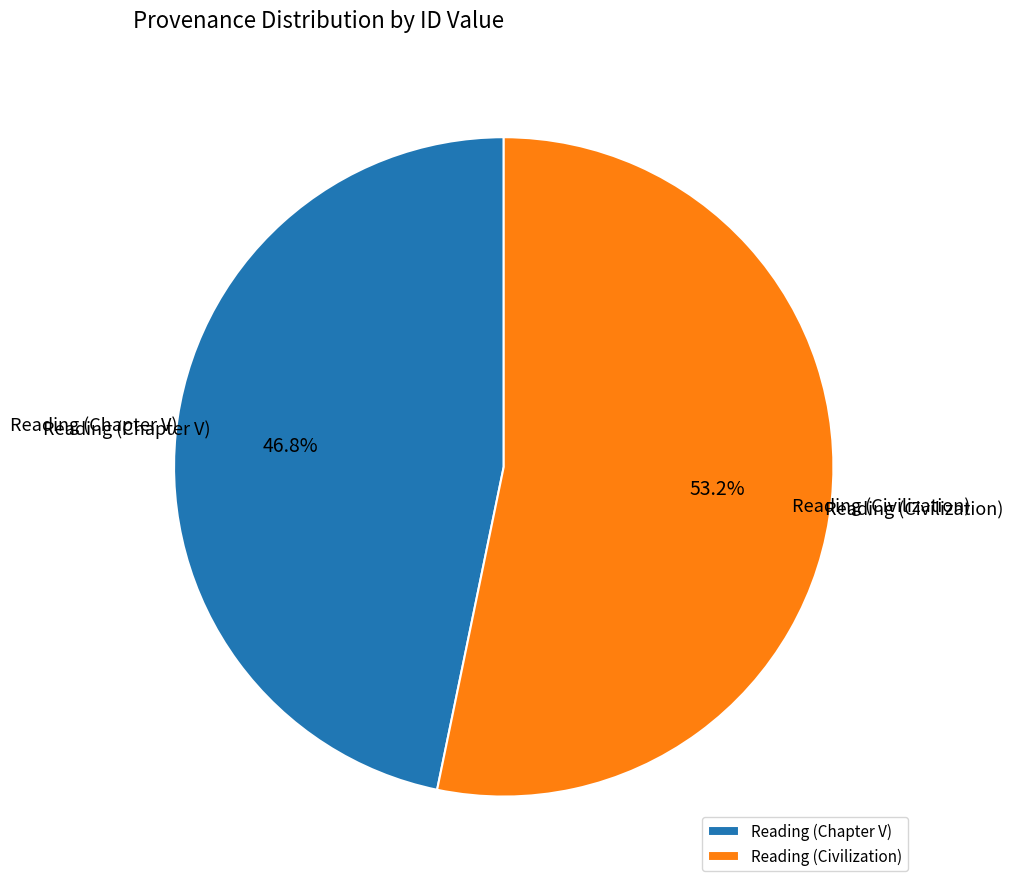

To the nearest percent, what portion does Reading (Chapter V) represent?

47%